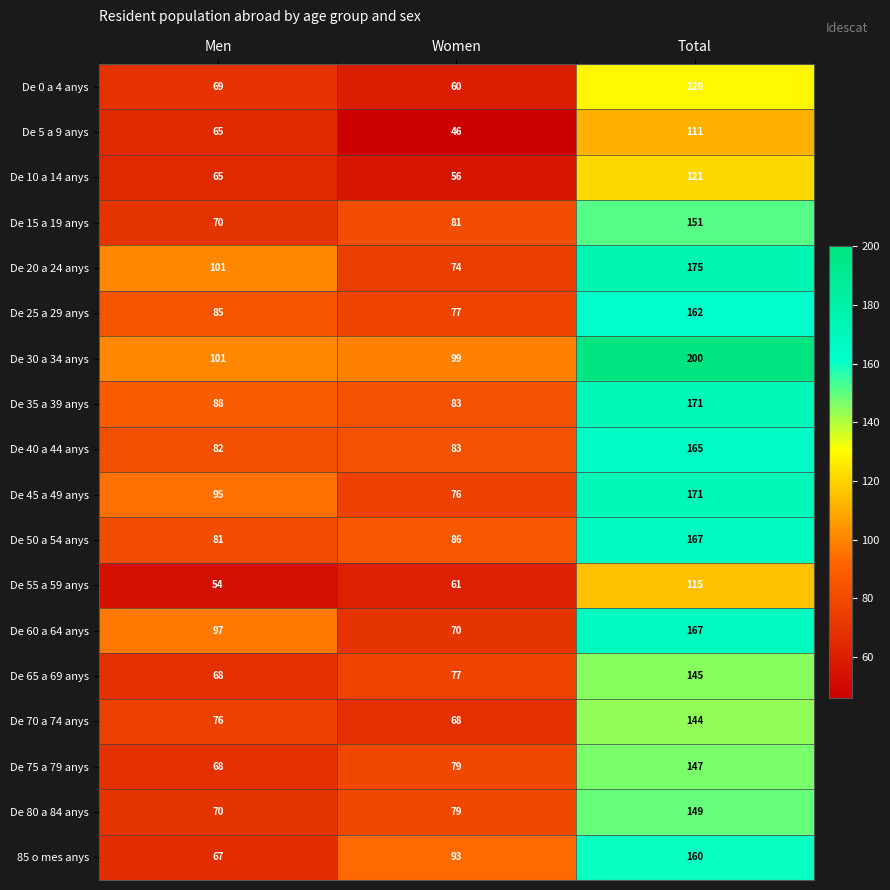

Rank the categories by De 75 a 79 anys value from highest to lowest.

Total, Women, Men